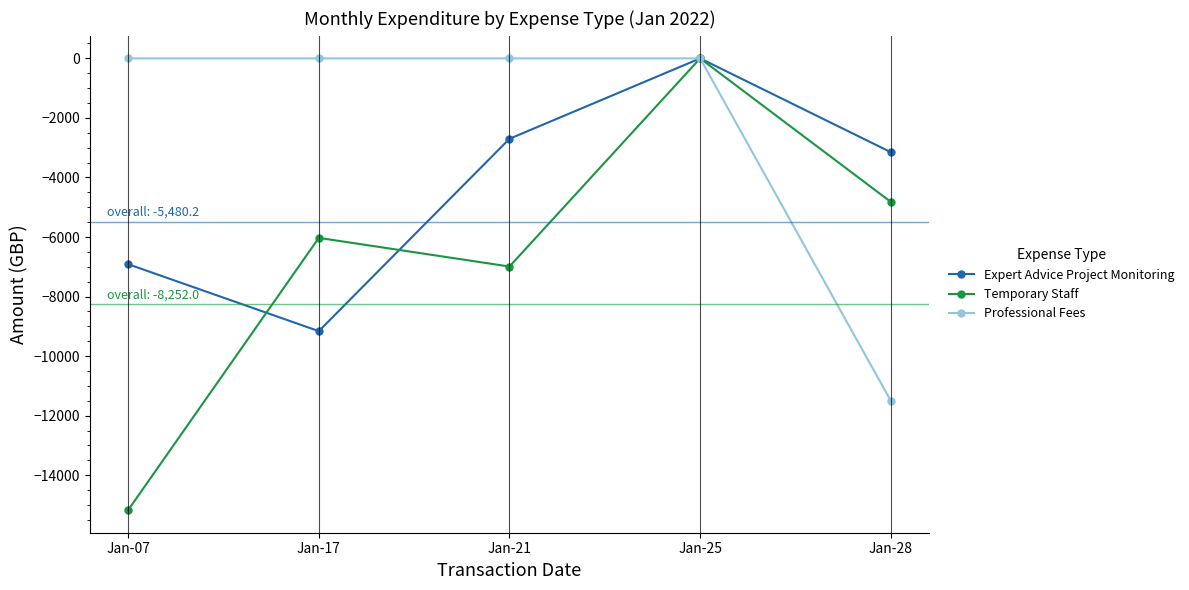

What is the minimum value shown in the chart?

-15170.9